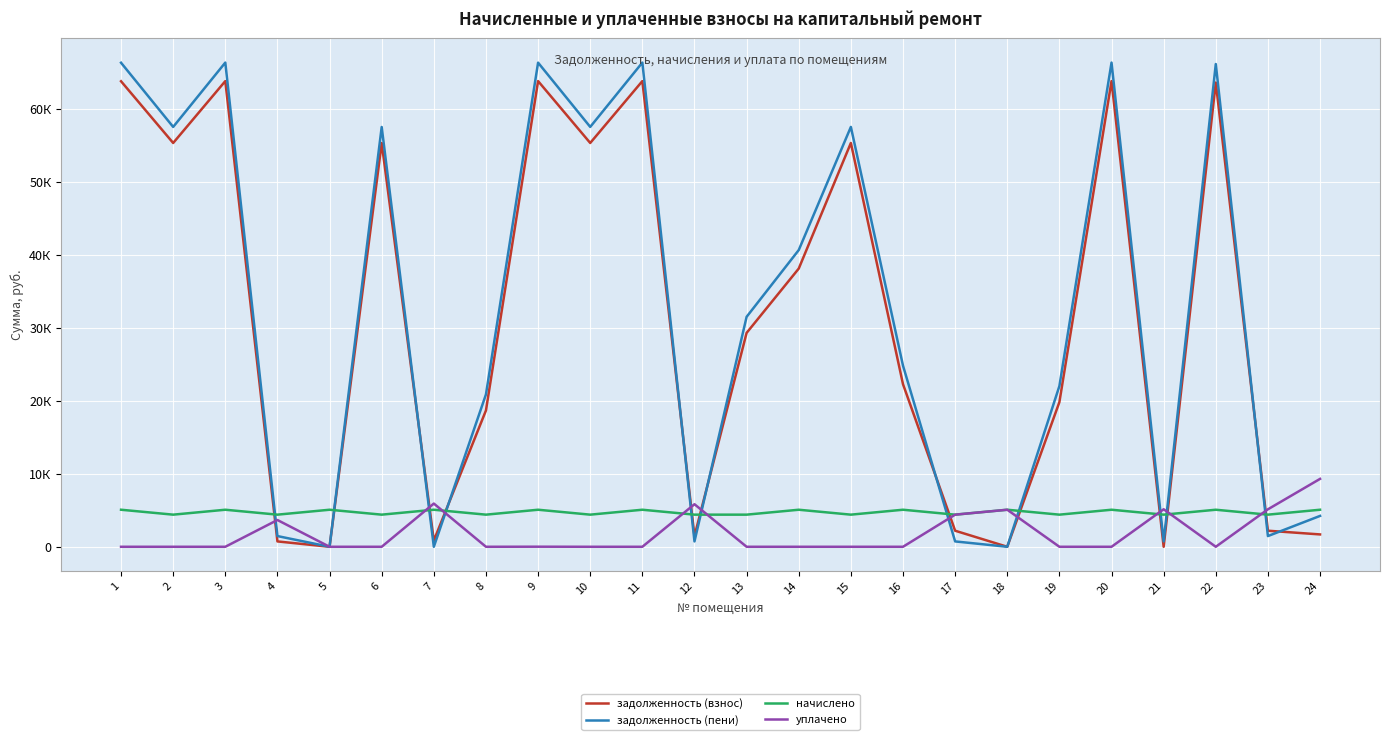

Does the chart have visible grid lines?

Yes